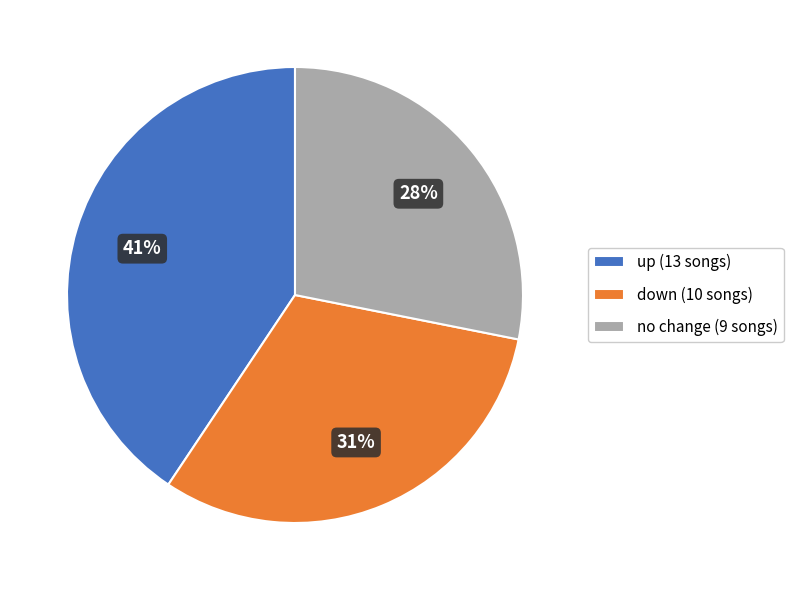

Rank the categories by value from lowest to highest.

no change (9 songs), down (10 songs), up (13 songs)